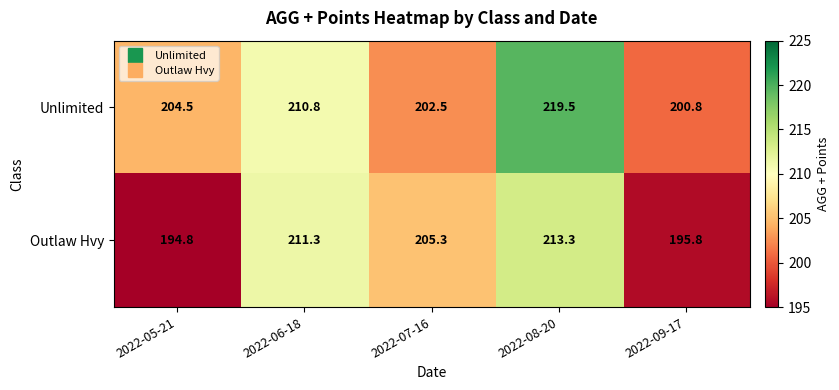

Reading right to left, what are all the values shown in this chart?

Unlimited: 2022-09-17=200.8	2022-08-20=219.5	2022-07-16=202.5	2022-06-18=210.8	2022-05-21=204.5
Outlaw Hvy: 2022-09-17=195.8	2022-08-20=213.3	2022-07-16=205.3	2022-06-18=211.3	2022-05-21=194.8